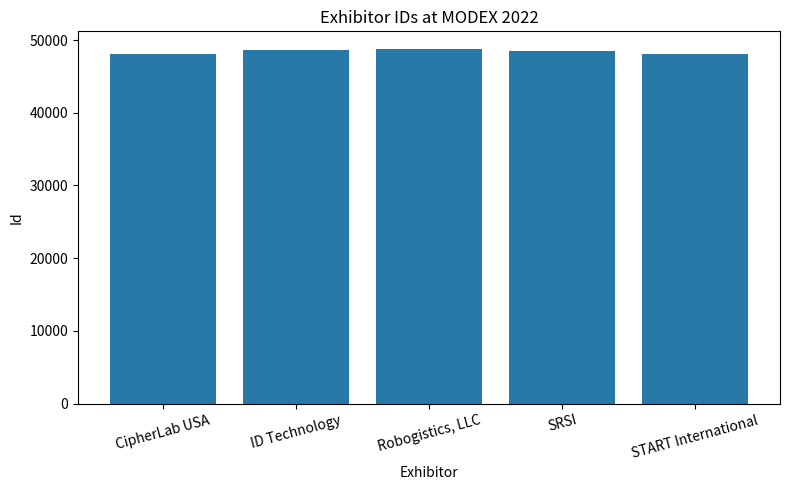

At which label does the data first exceed 48535?

ID Technology